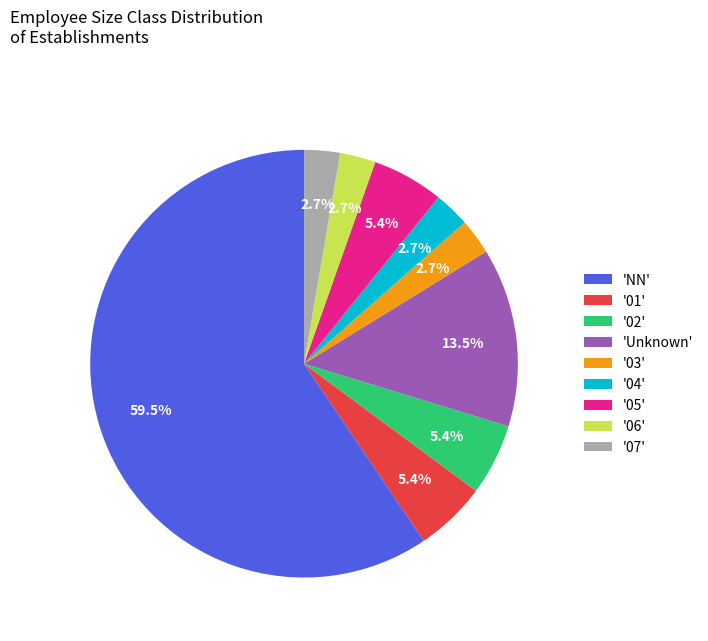

What is the largest slice in the pie chart?

'NN'